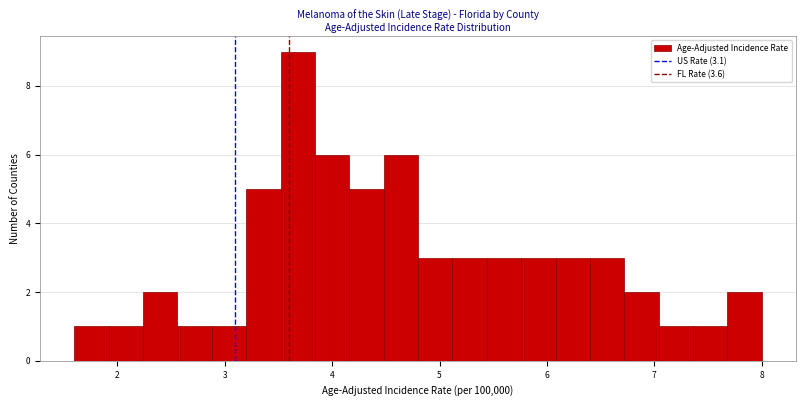

Read against the x-axis, roughly where is the centre of the tallest bar?

3.7